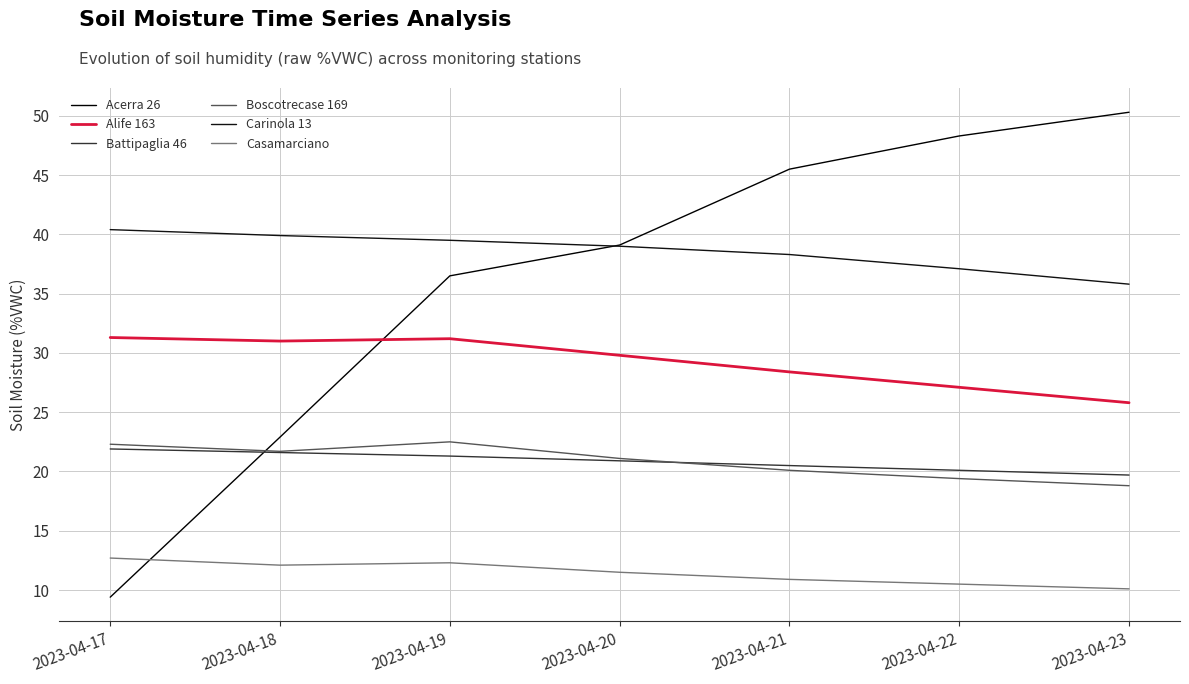

True or false: Acerra 26 has a value of 73.0 at 2023-04-22.

False